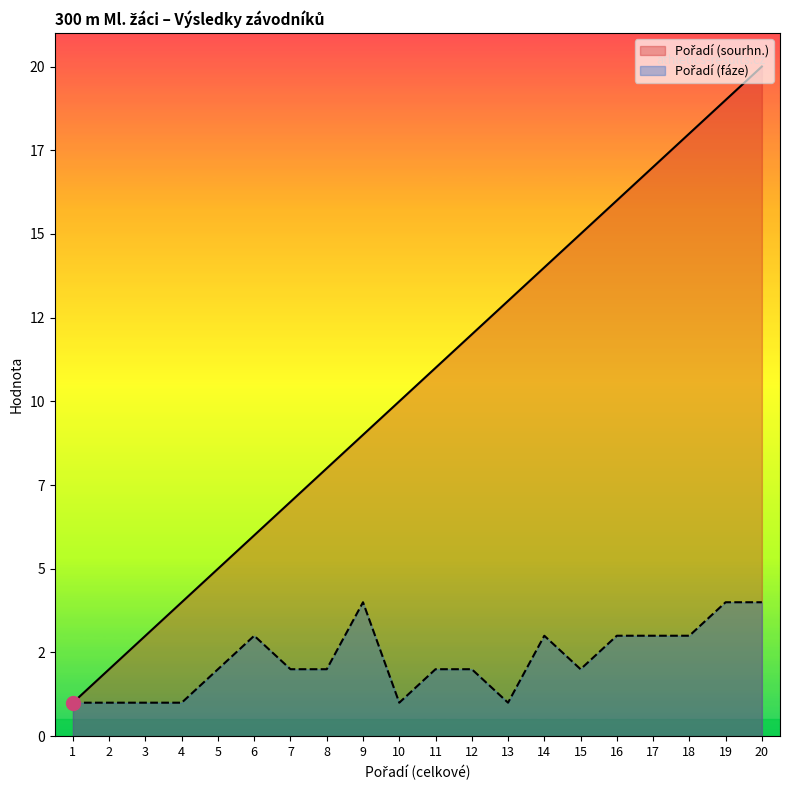

Between 12 and 3, which is larger?

12